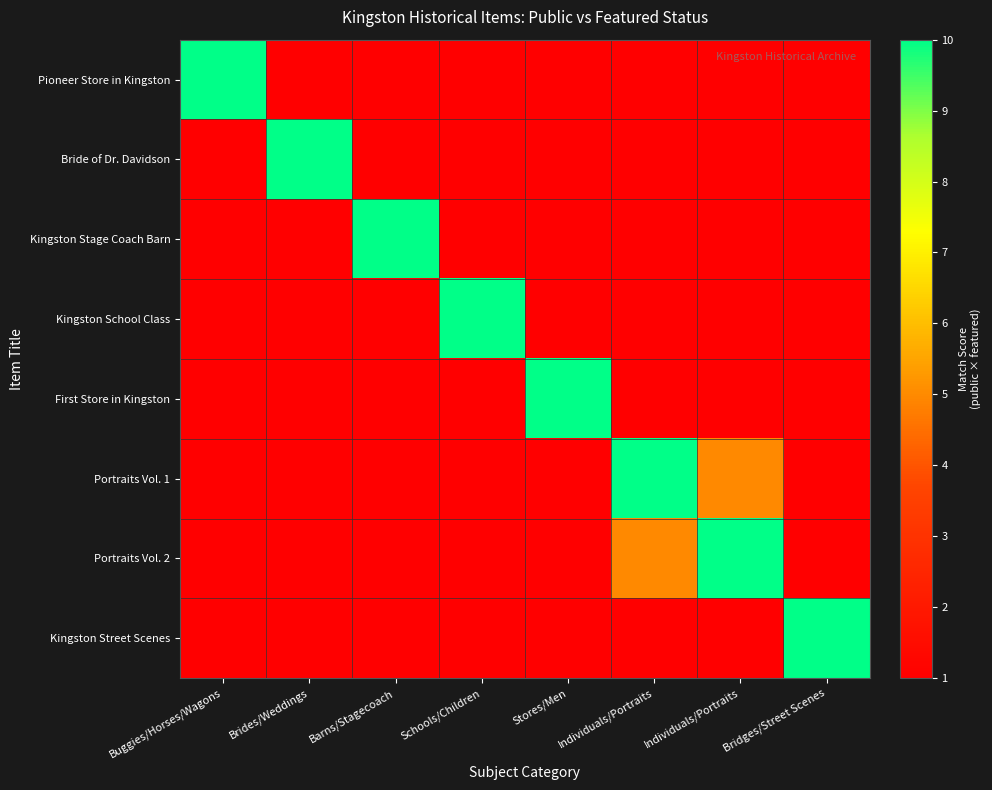

Reading left to right, what are all the values shown in this chart?

Pioneer Store in Kingston: Buggies/Horses/Wagons=10	Brides/Weddings=1	Barns/Stagecoach=1	Schools/Children=1	Stores/Men=1	Individuals/Portraits=1	Individuals/Portraits=1	Bridges/Street Scenes=1
Bride of Dr. Davidson: Buggies/Horses/Wagons=1	Brides/Weddings=10	Barns/Stagecoach=1	Schools/Children=1	Stores/Men=1	Individuals/Portraits=1	Individuals/Portraits=1	Bridges/Street Scenes=1
Kingston Stage Coach Barn: Buggies/Horses/Wagons=1	Brides/Weddings=1	Barns/Stagecoach=10	Schools/Children=1	Stores/Men=1	Individuals/Portraits=1	Individuals/Portraits=1	Bridges/Street Scenes=1
Kingston School Class: Buggies/Horses/Wagons=1	Brides/Weddings=1	Barns/Stagecoach=1	Schools/Children=10	Stores/Men=1	Individuals/Portraits=1	Individuals/Portraits=1	Bridges/Street Scenes=1
First Store in Kingston: Buggies/Horses/Wagons=1	Brides/Weddings=1	Barns/Stagecoach=1	Schools/Children=1	Stores/Men=10	Individuals/Portraits=1	Individuals/Portraits=1	Bridges/Street Scenes=1
Portraits Vol. 1: Buggies/Horses/Wagons=1	Brides/Weddings=1	Barns/Stagecoach=1	Schools/Children=1	Stores/Men=1	Individuals/Portraits=10	Individuals/Portraits=5	Bridges/Street Scenes=1
Portraits Vol. 2: Buggies/Horses/Wagons=1	Brides/Weddings=1	Barns/Stagecoach=1	Schools/Children=1	Stores/Men=1	Individuals/Portraits=5	Individuals/Portraits=10	Bridges/Street Scenes=1
Kingston Street Scenes: Buggies/Horses/Wagons=1	Brides/Weddings=1	Barns/Stagecoach=1	Schools/Children=1	Stores/Men=1	Individuals/Portraits=1	Individuals/Portraits=1	Bridges/Street Scenes=10